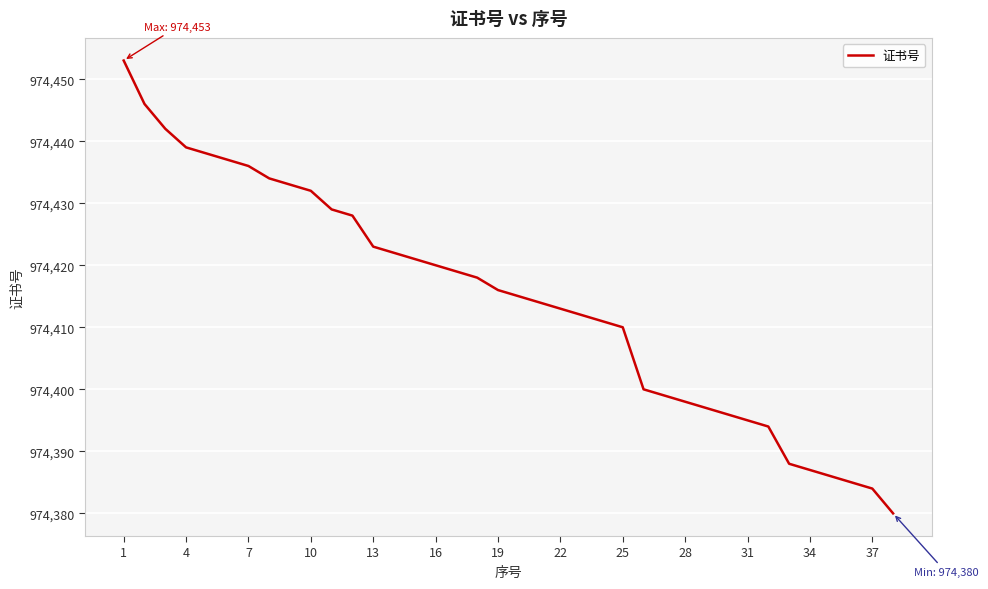

What is the difference between the maximum and minimum values?

73